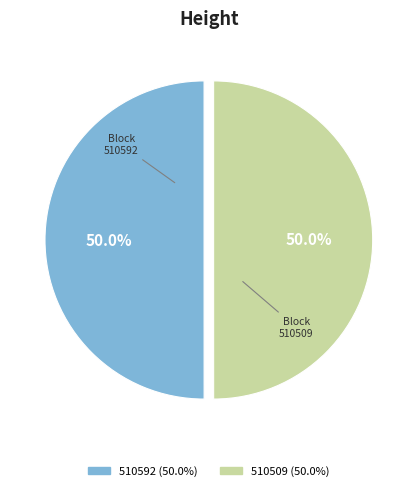

To the nearest percent, what is the combined percentage of 510592 and 510509?

100%